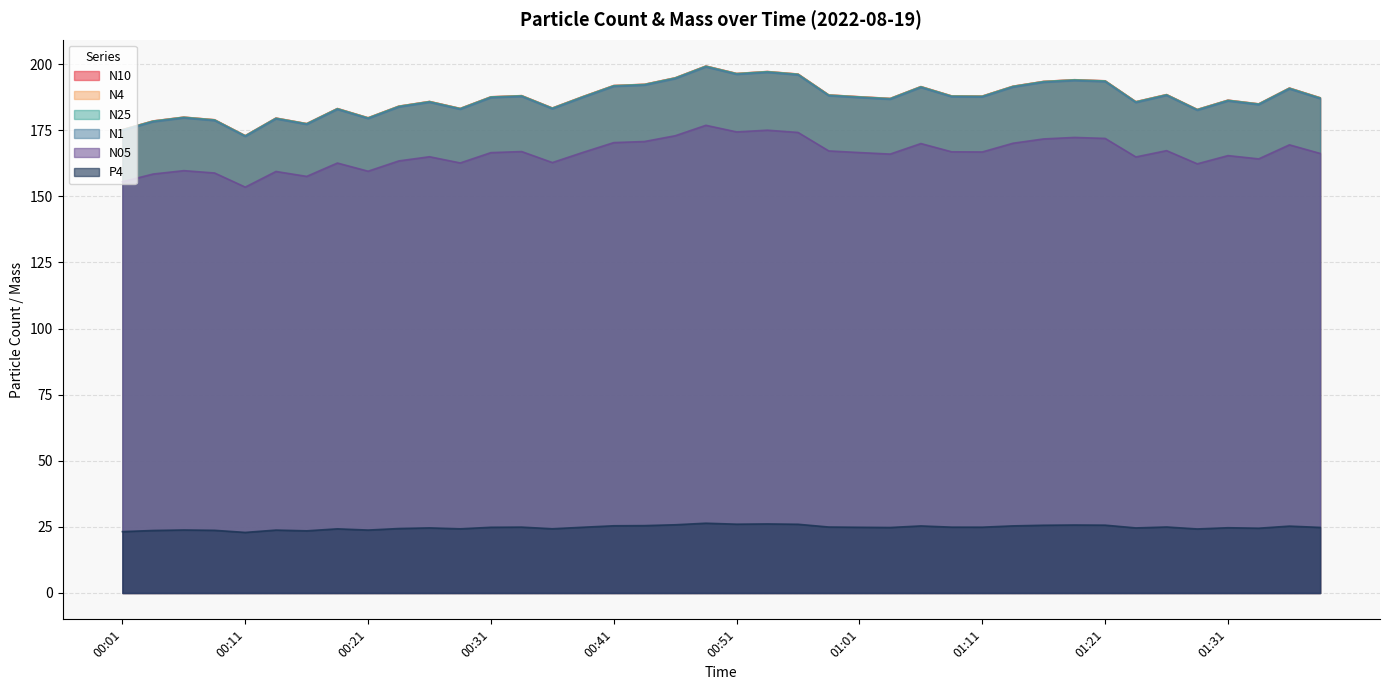

Rank the series at 00:26 from highest to lowest value.

N10, N4, N25, N1, N05, P4